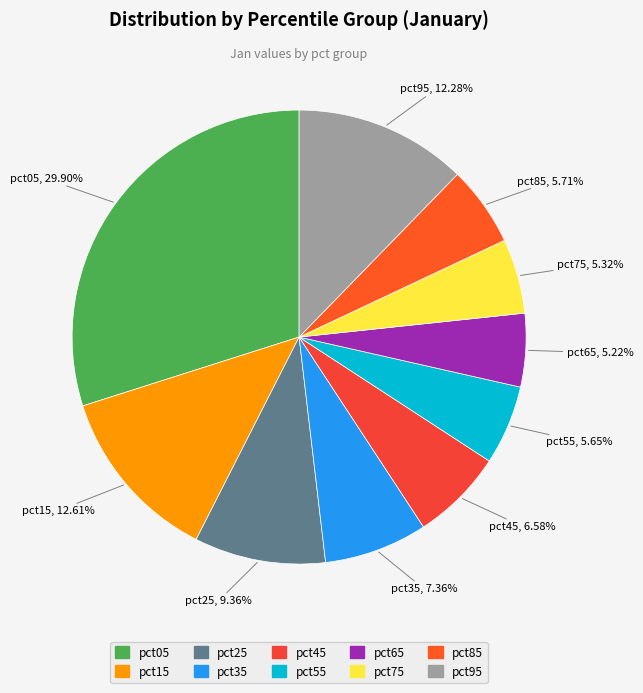

How many slices are in this pie chart?

10